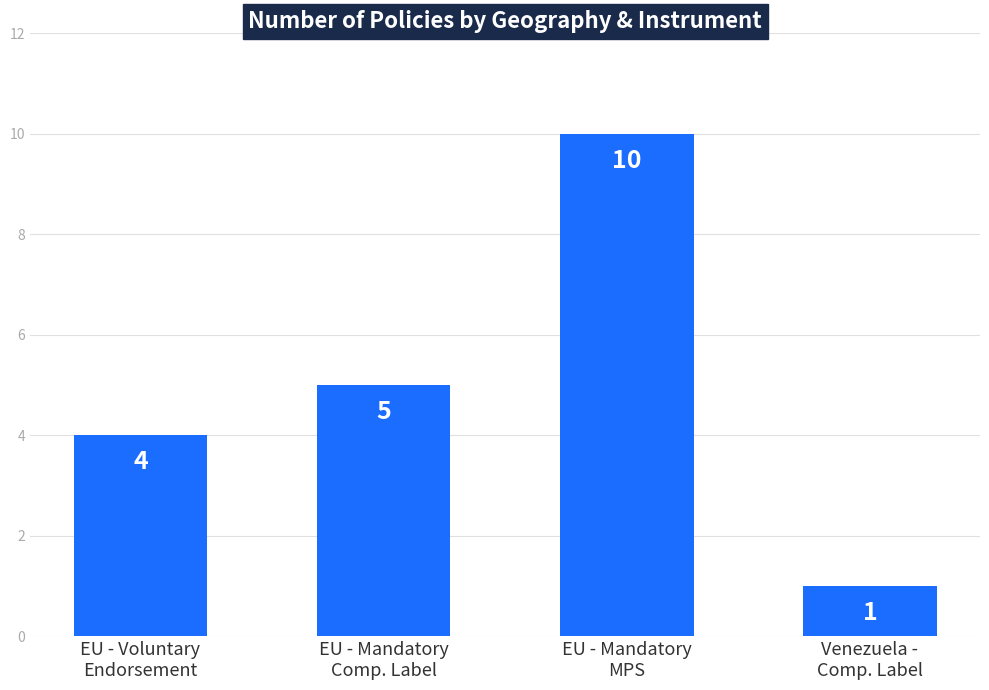

Reading left to right, what are all the values shown in this chart?

EU - Voluntary
Endorsement=4	EU - Mandatory
Comp. Label=5	EU - Mandatory
MPS=10	Venezuela -
Comp. Label=1